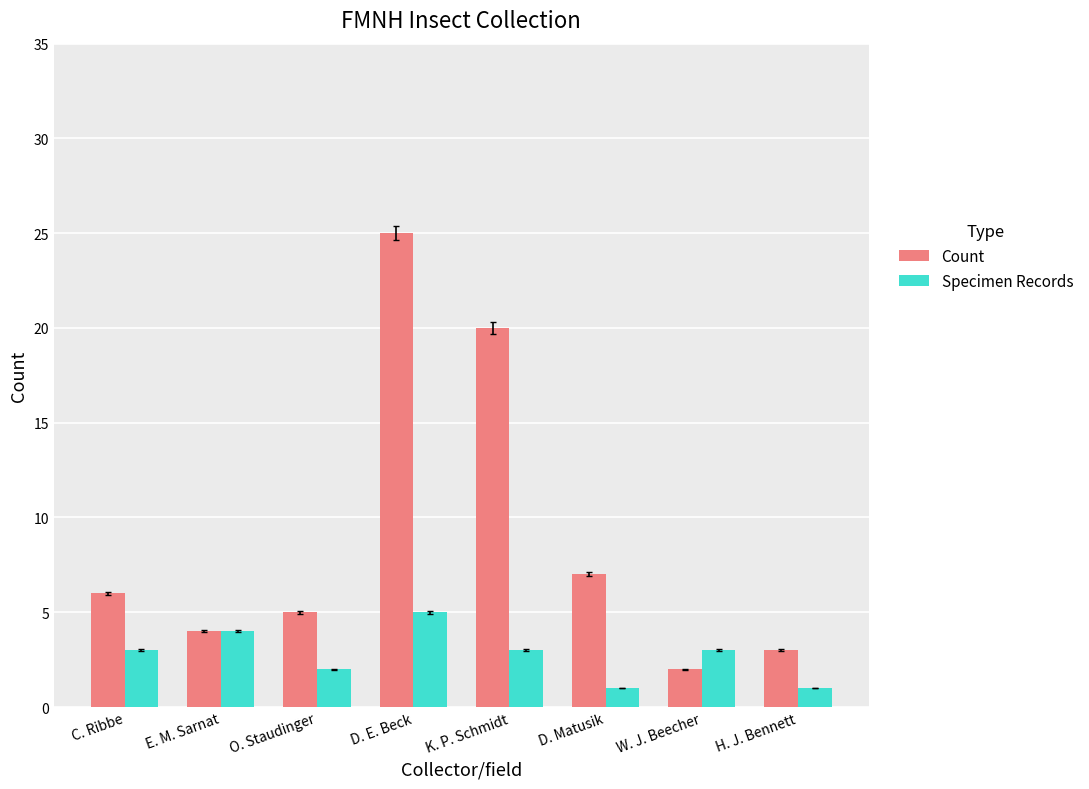

What are all the series names shown in the legend?

Count, Specimen Records